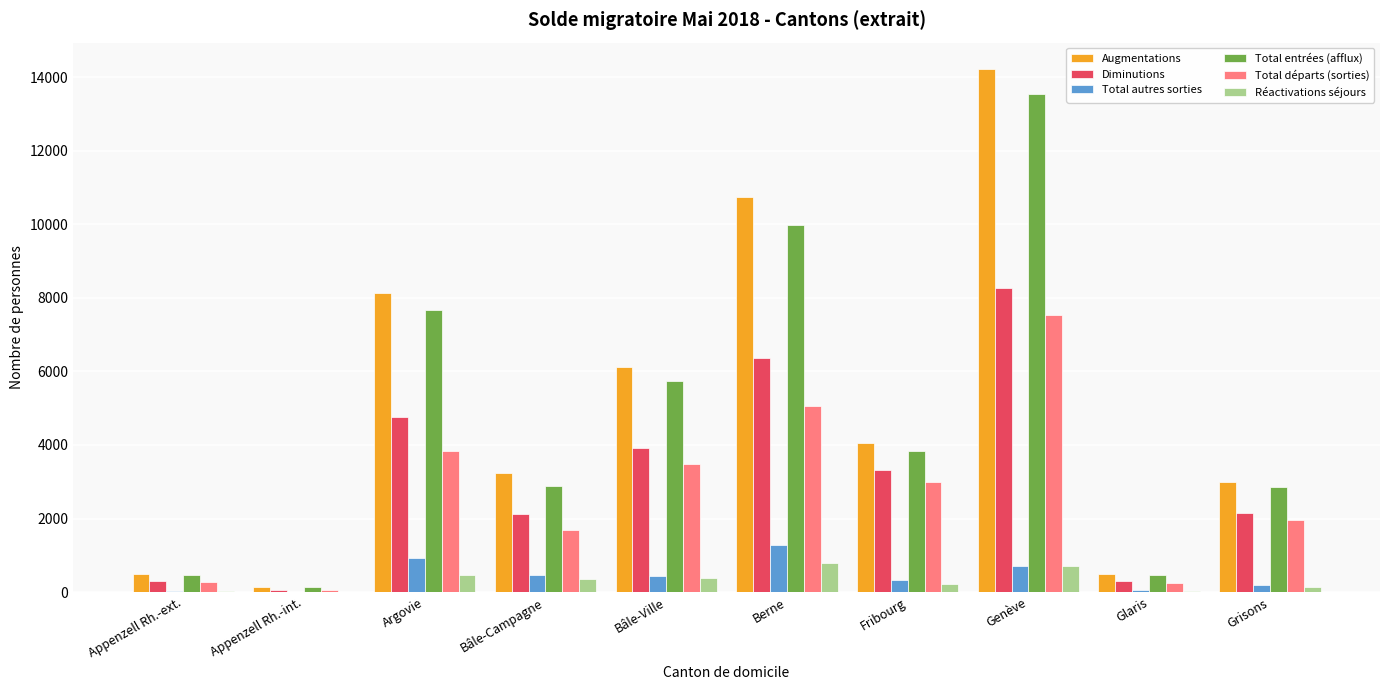

True or false: Total entrées (afflux) has a value of 4031 at Bâle-Campagne.

False